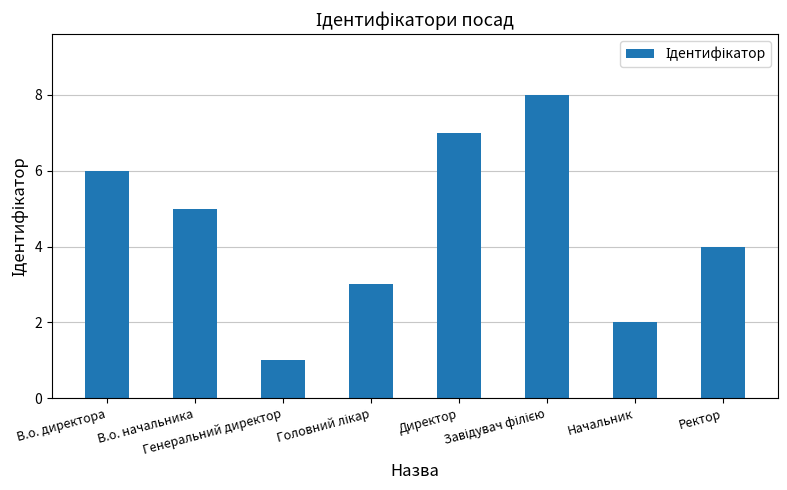

True or false: the data shows 3 at Ректор.

False